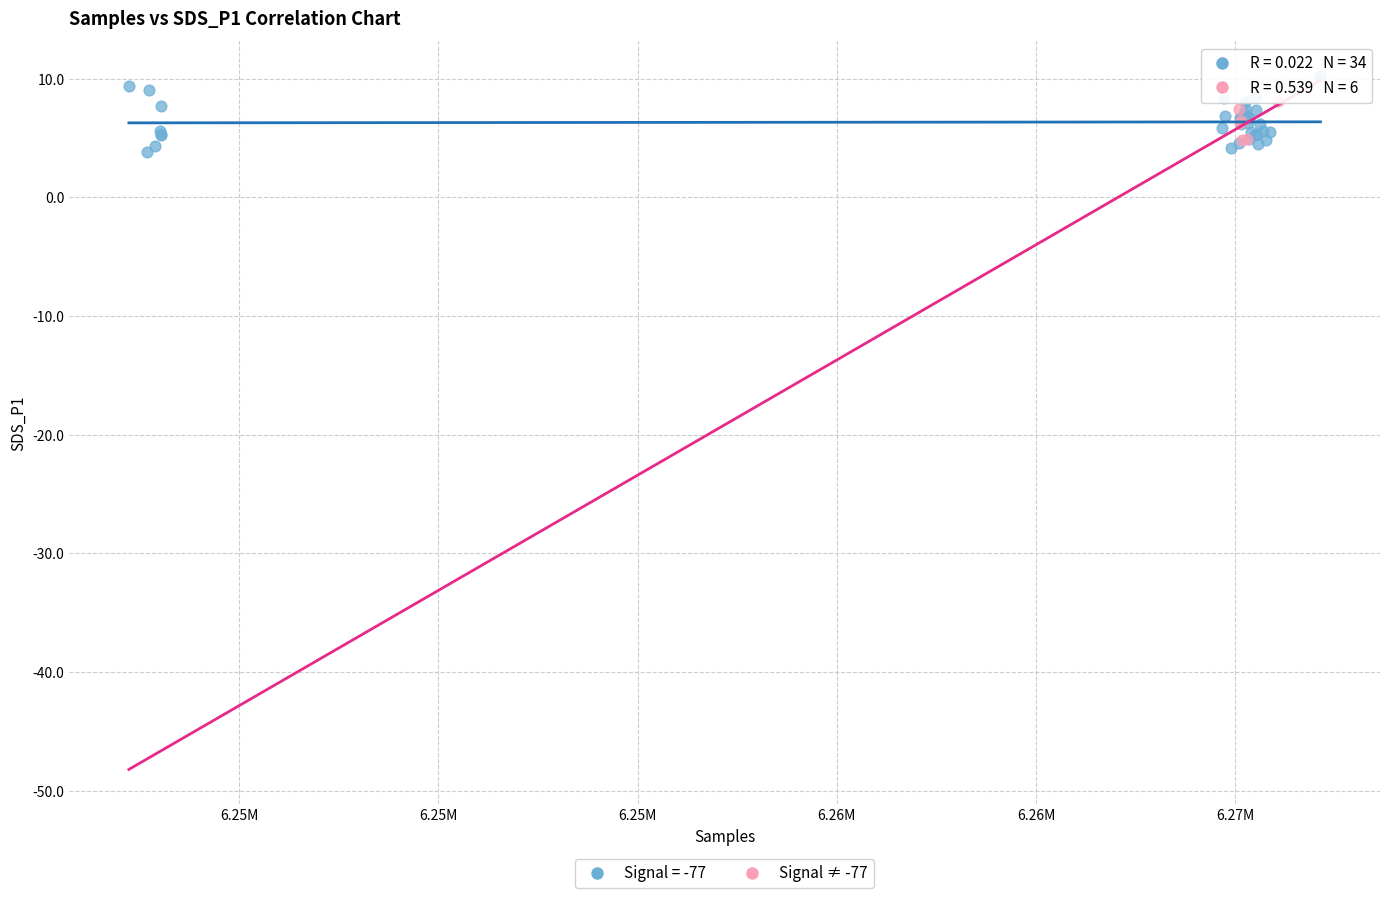

Which series has the widest spread of Y values?

Signal = -77